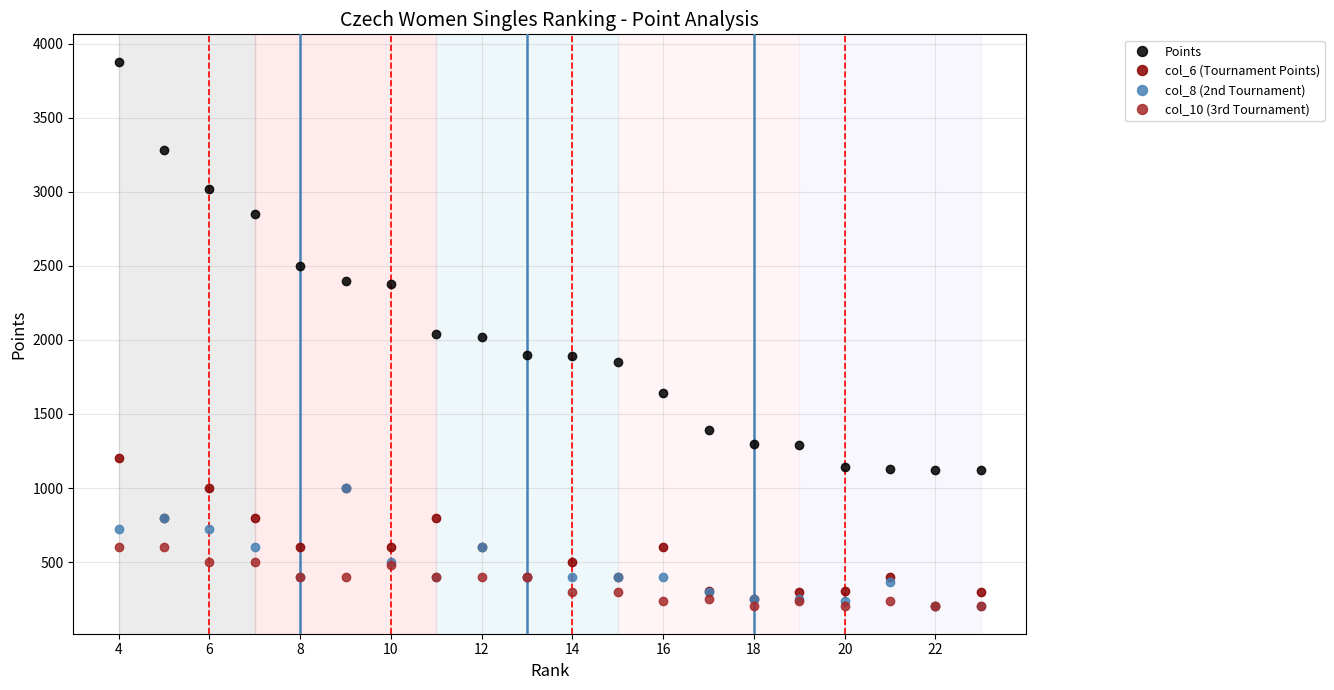

Which series has the largest range (max minus min)?

Points